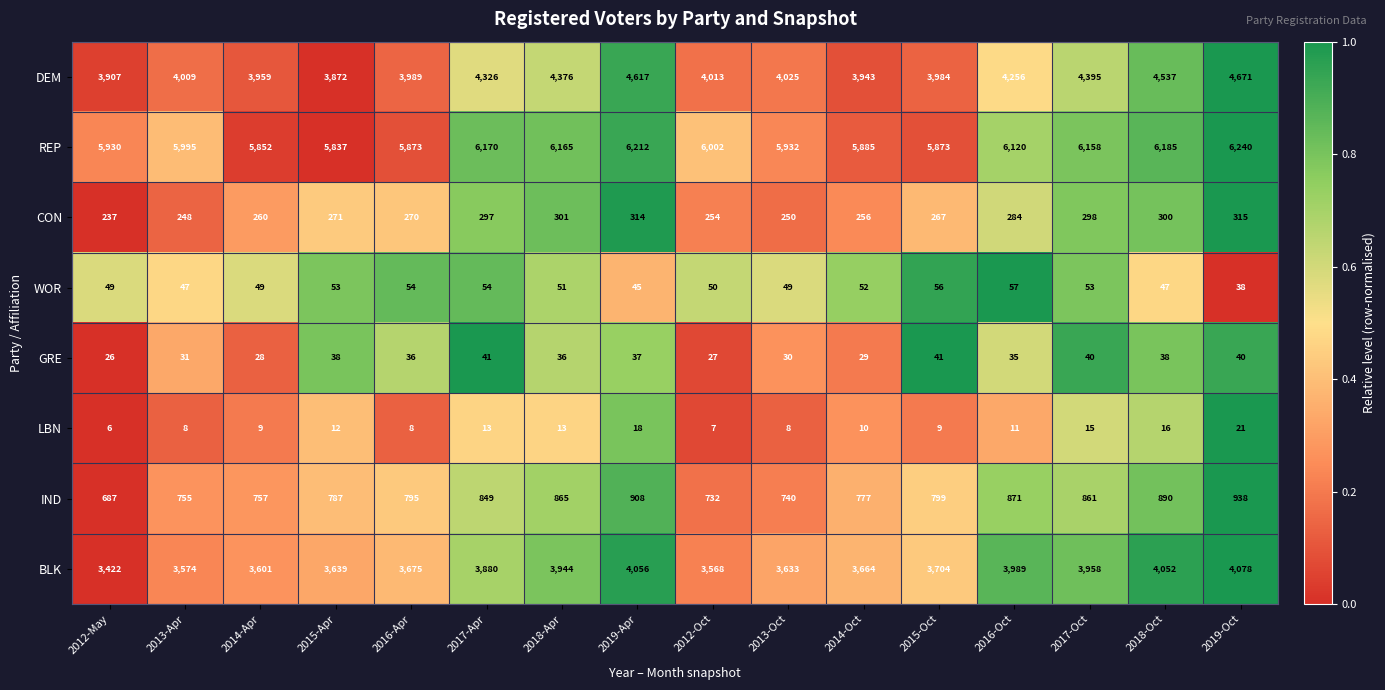

How many series are shown in this chart?

8